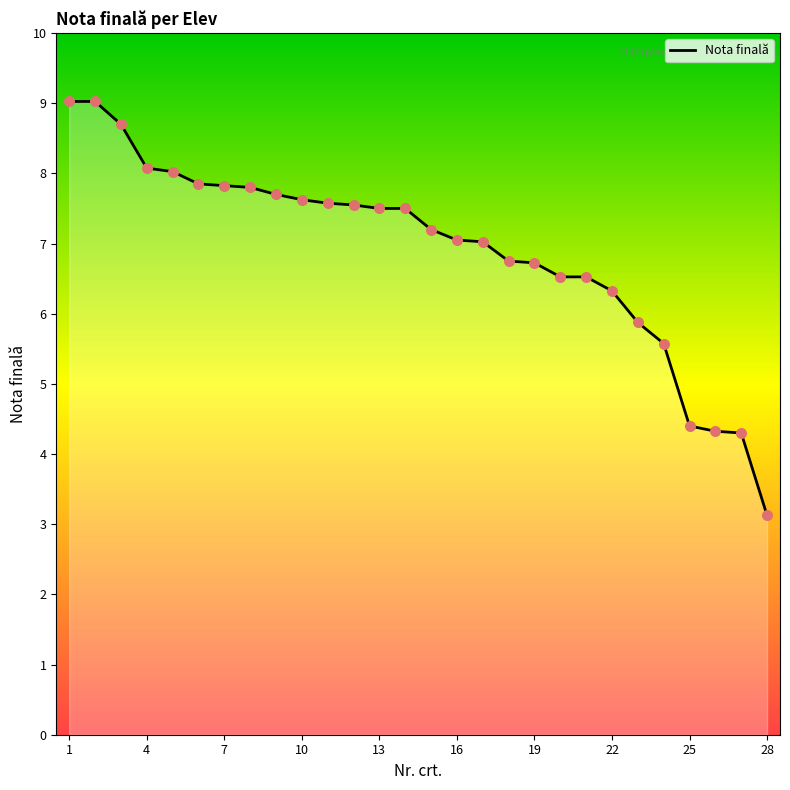

What is the maximum value shown in the chart?

9.0